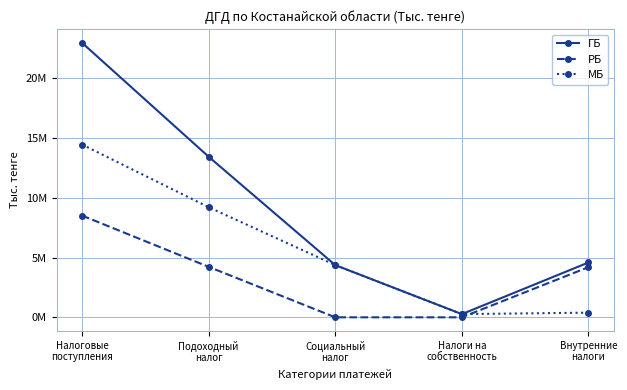

Which category has the highest value across all series?

Налоговые
поступления